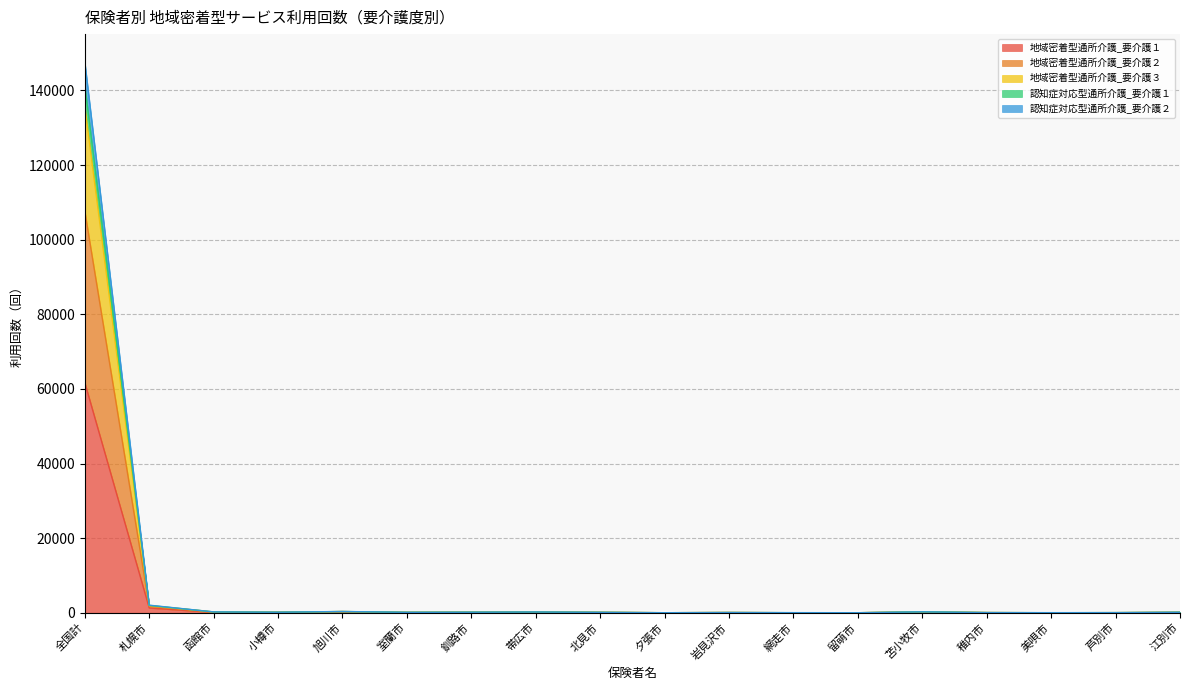

Is the value of 地域密着型通所介護_要介護１ at 帯広市 greater than the value of 地域密着型通所介護_要介護２ at 苫小牧市?

No